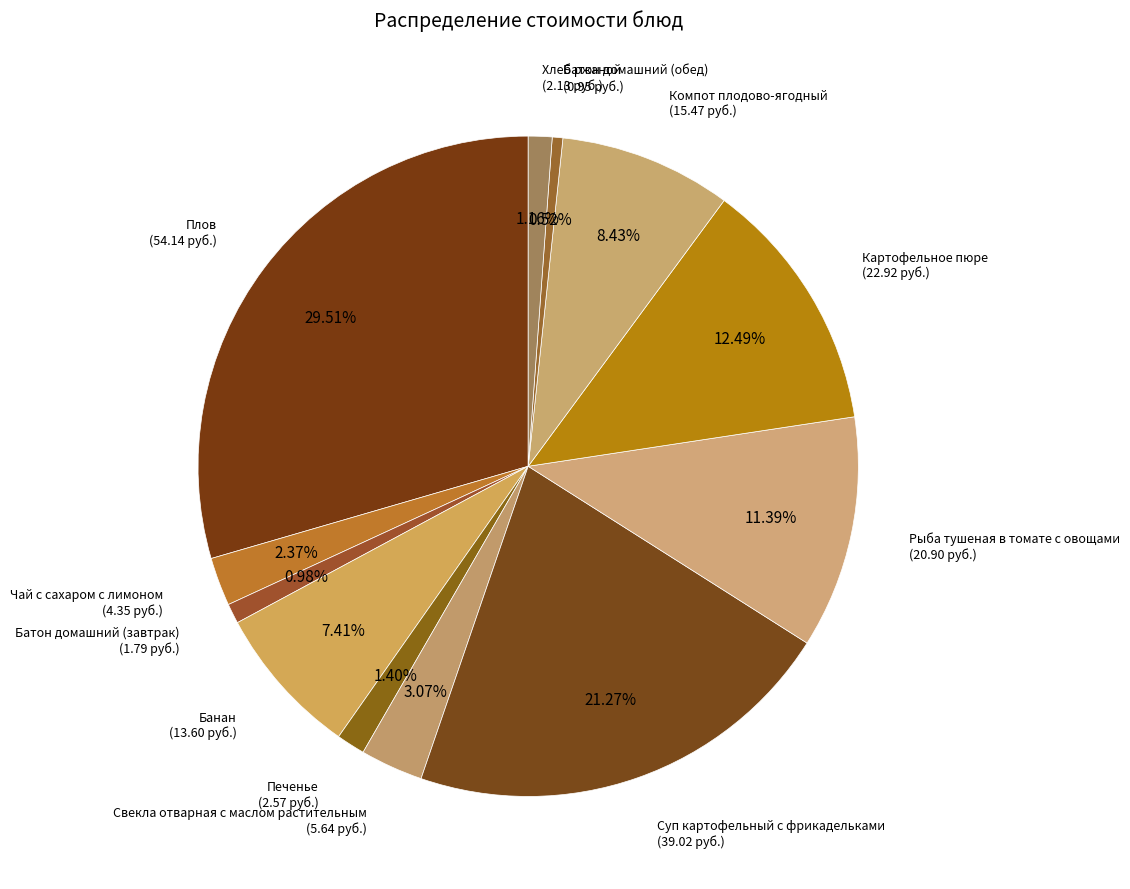

How many slices are in this pie chart?

12